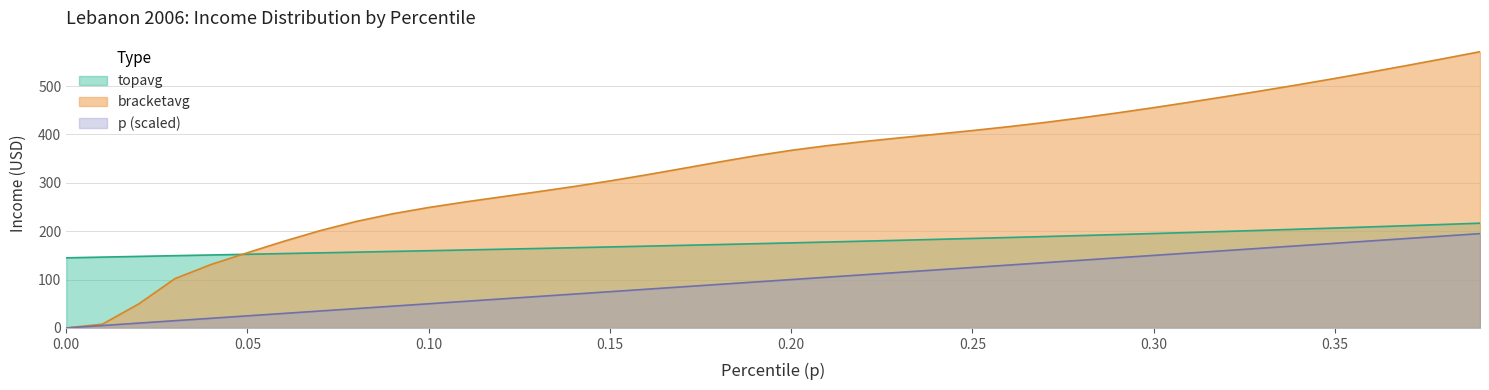

What position from the left is 0.24?

25